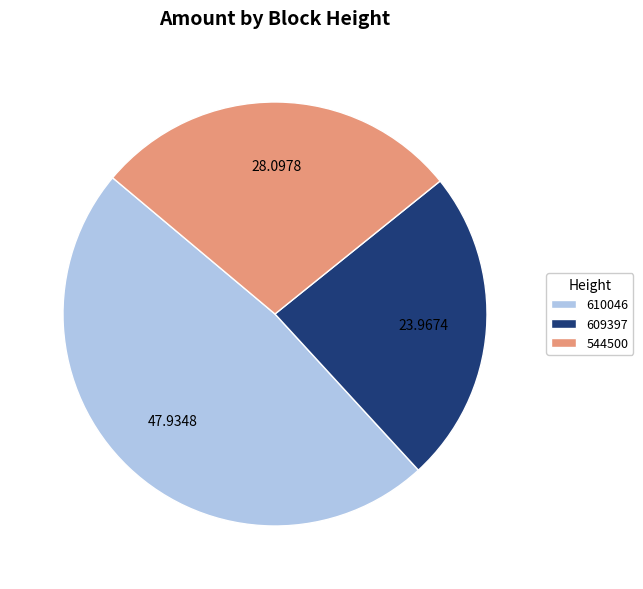

What is the largest slice in the pie chart?

610046